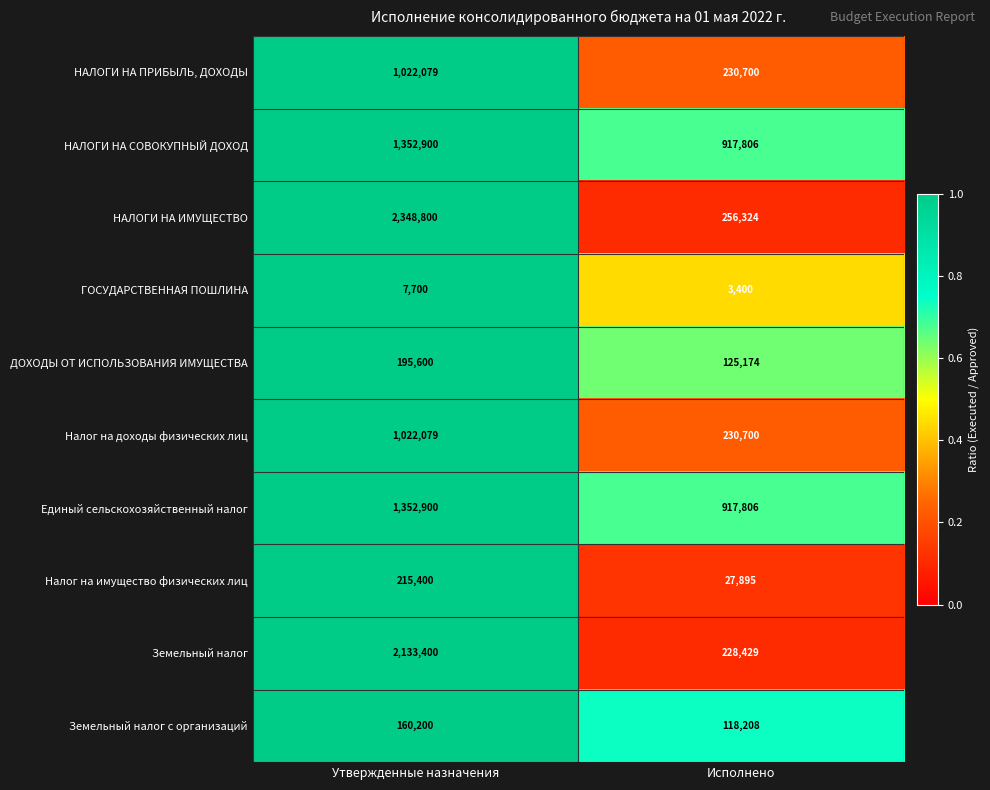

Which series changed the most between Утвержденные назначения and Исполнено?

НАЛОГИ НА ИМУЩЕСТВО